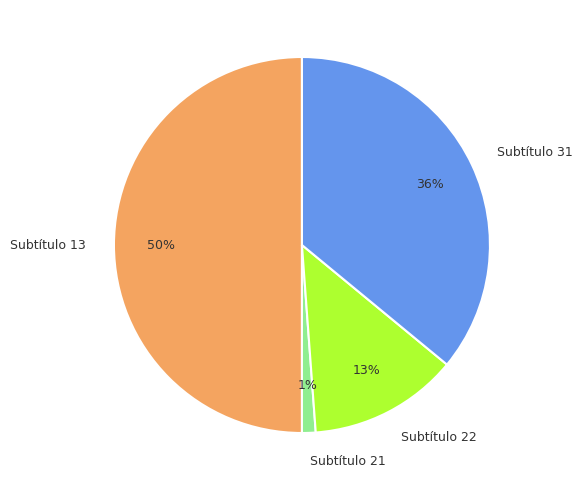

What is the largest slice in the pie chart?

Subtítulo 13